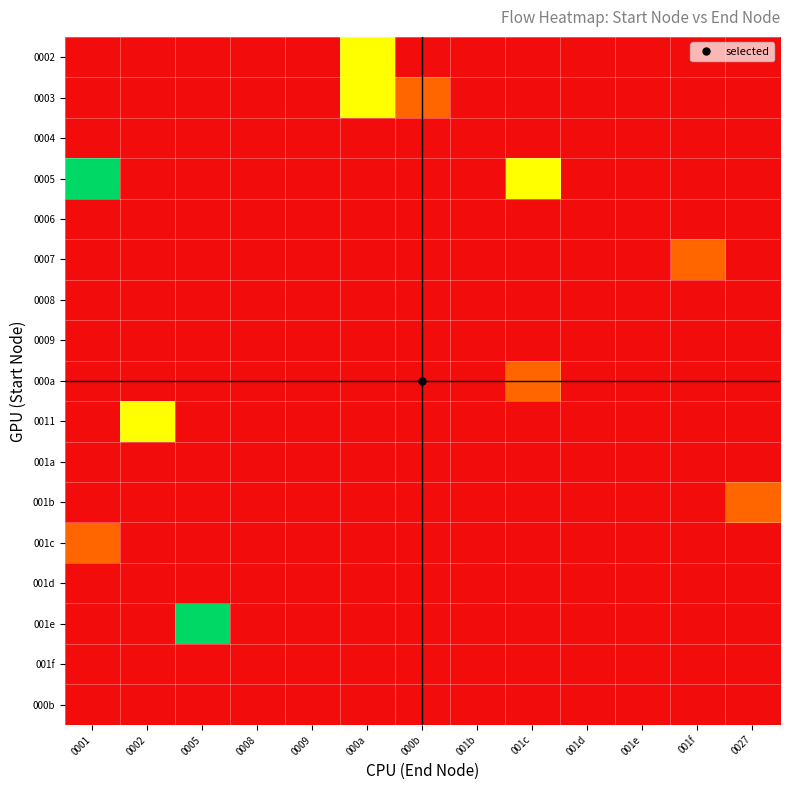

At which category is the sum across all series the highest?

0001